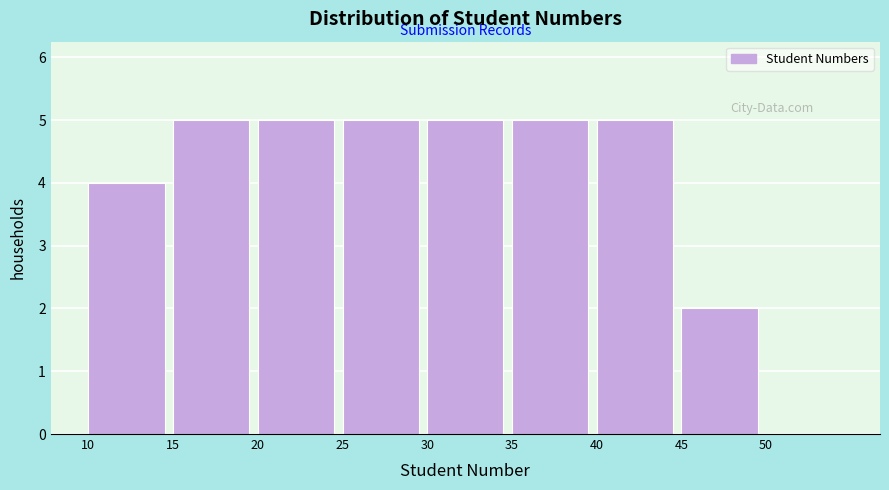

Reading left to right, extract all data points from this chart.

10=4	15=5	20=5	25=5	30=5	35=5	40=5	45=2	50=0